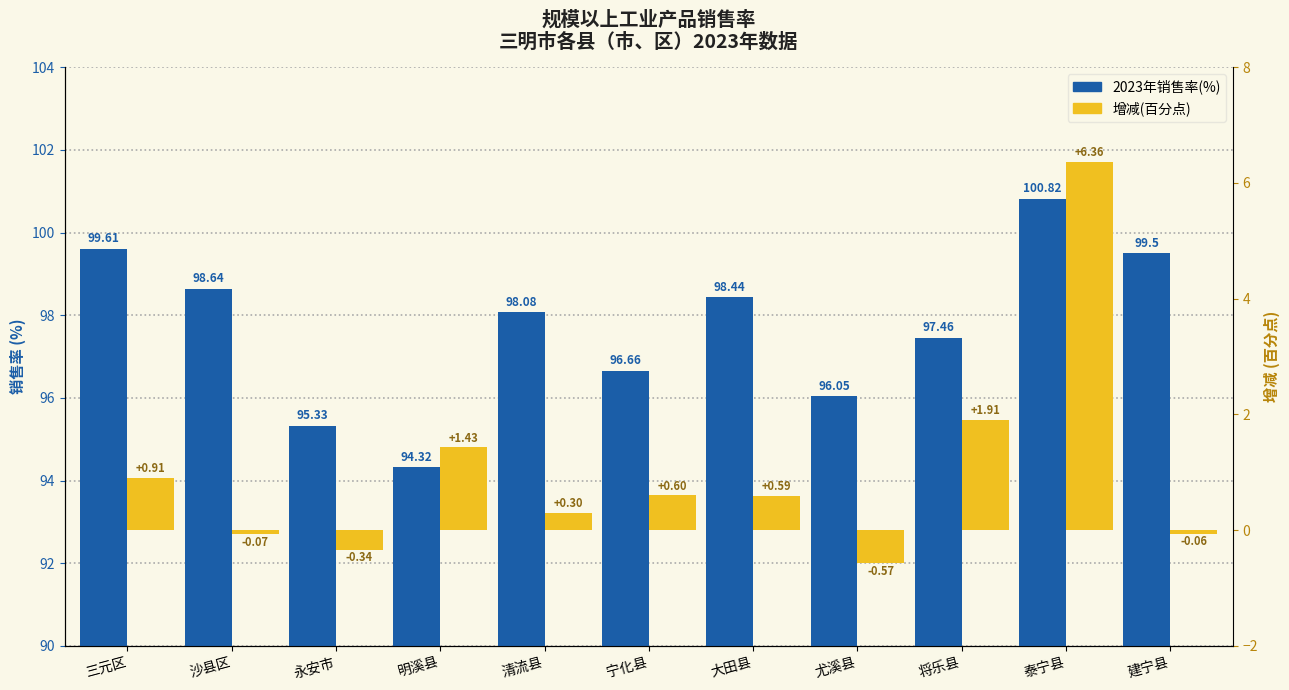

What is the label of the 1st bar from the left?

三元区